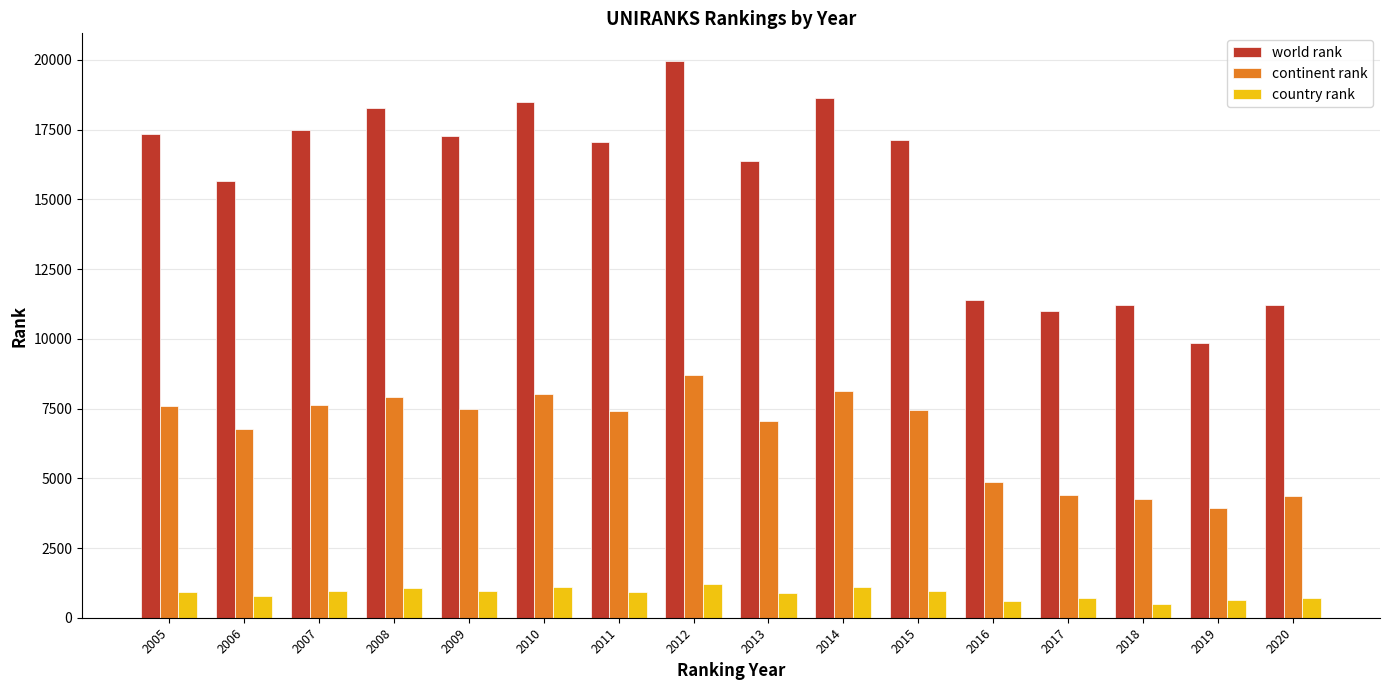

Which series changed the most between 2014 and 2018?

world rank